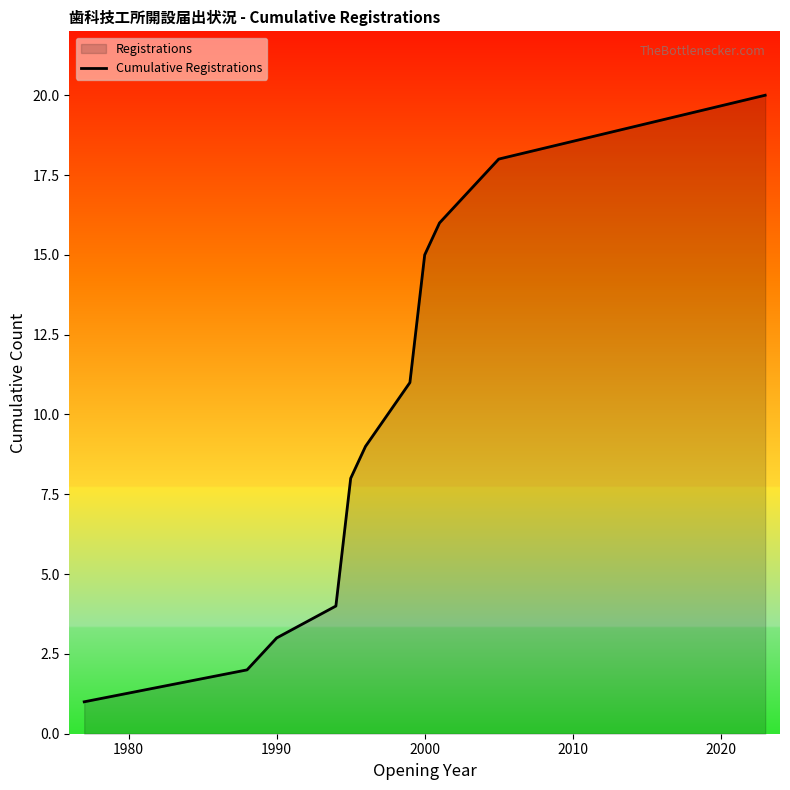

What is the greatest value displayed?

20